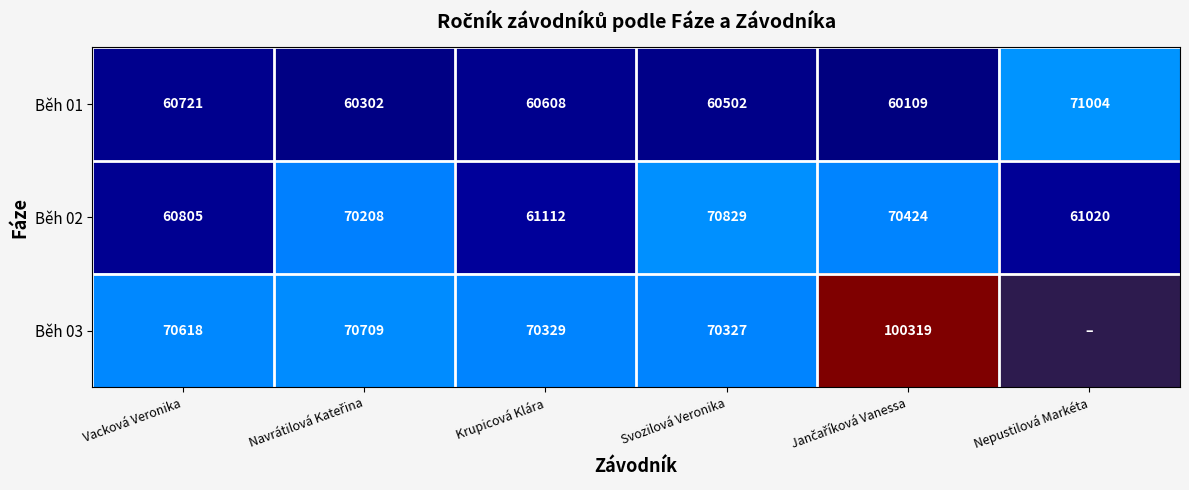

At Krupicová Klára, list the series in order from smallest to largest.

Běh 01, Běh 02, Běh 03